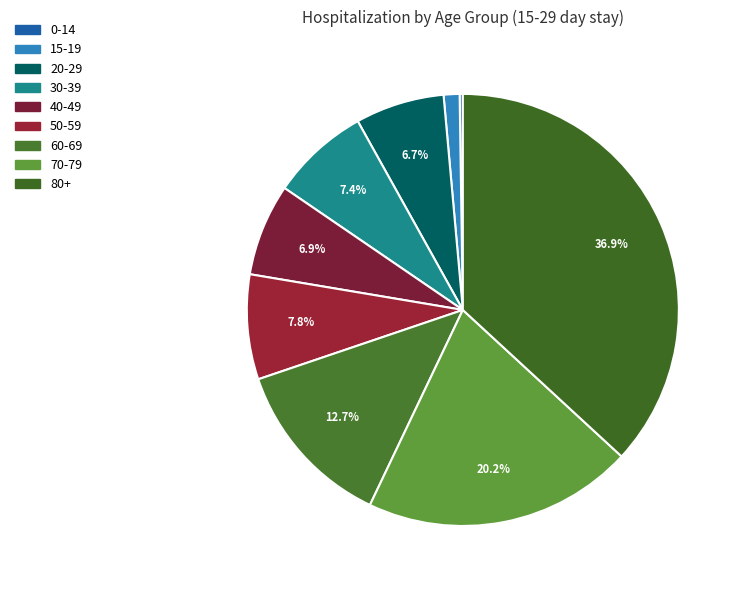

Rank the categories by value from lowest to highest.

0-14, 15-19, 20-29, 40-49, 30-39, 50-59, 60-69, 70-79, 80+